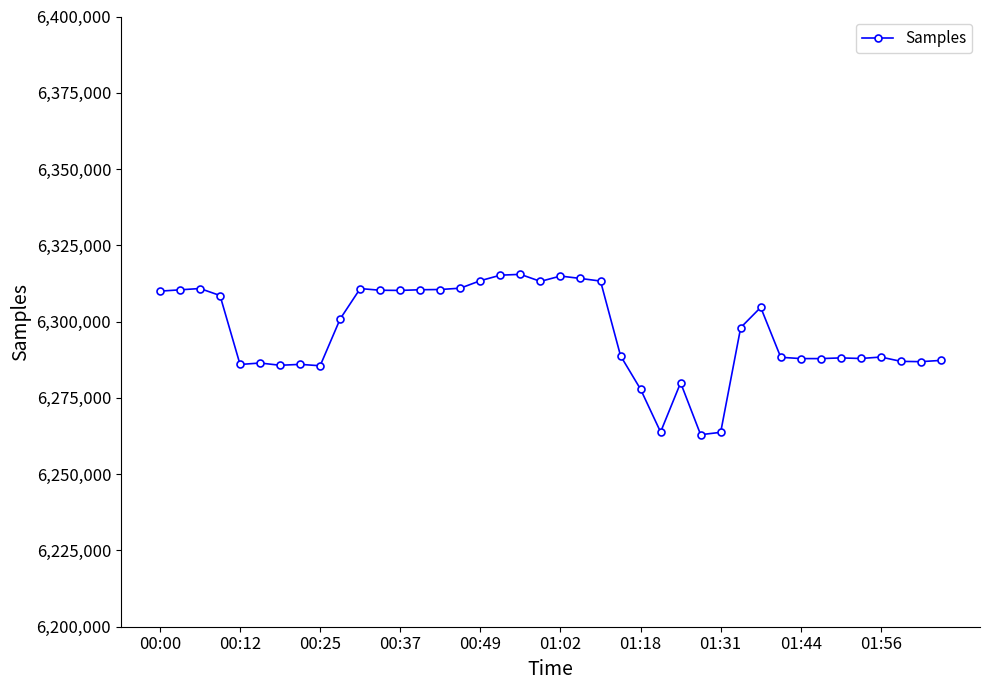

What is the sum of all values?

251862561